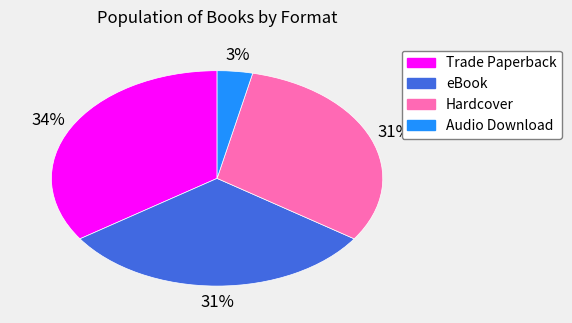

To the nearest percent, what portion does Audio Download represent?

3%